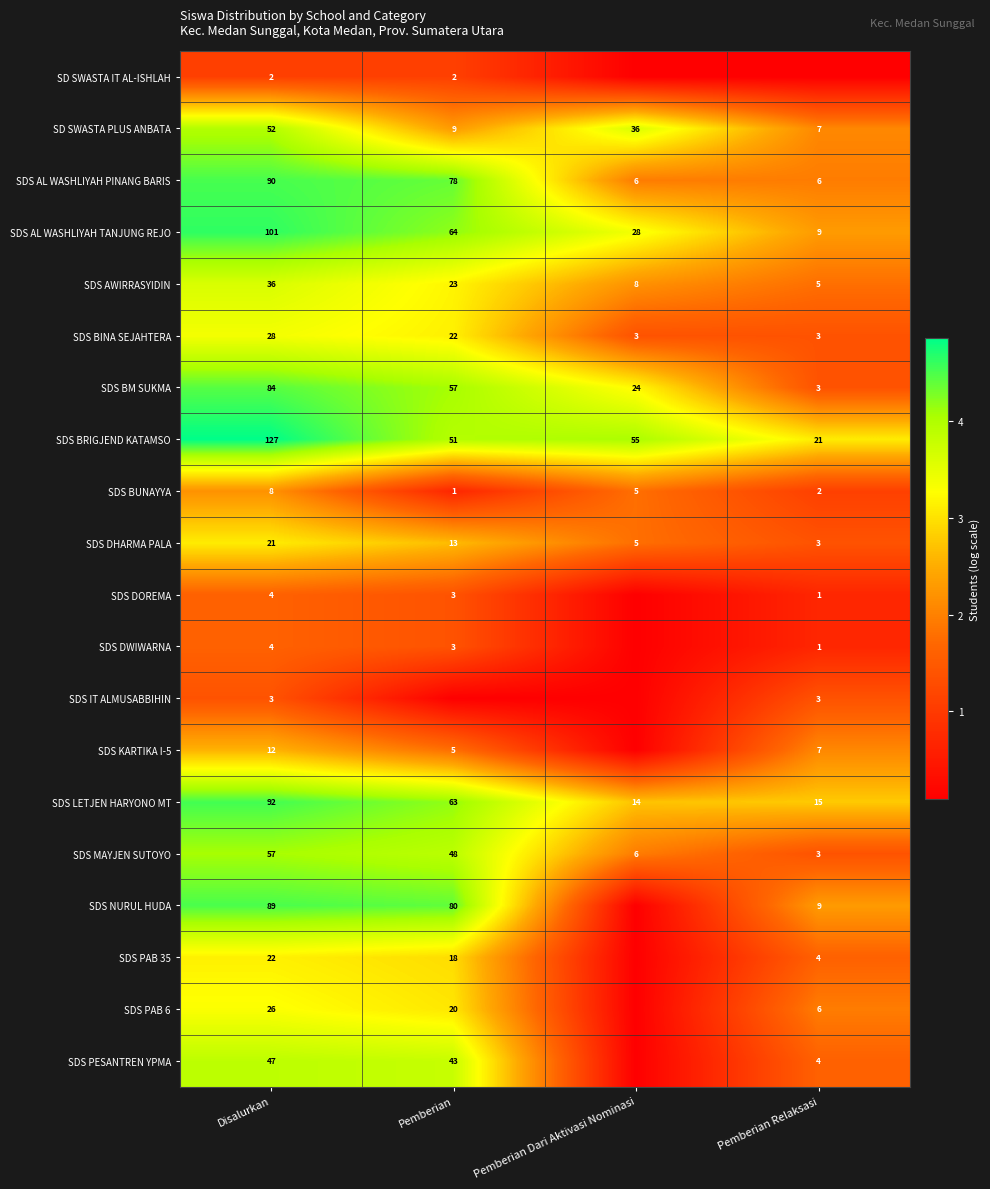

At which label does SDS BM SUKMA reach its minimum?

Pemberian Relaksasi